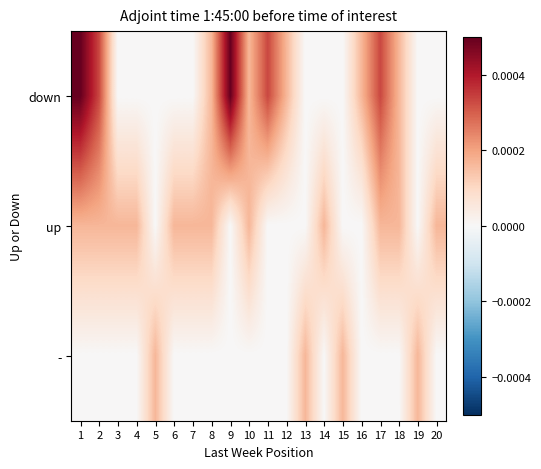

At 1, list the series in order from smallest to largest.

-, up, down